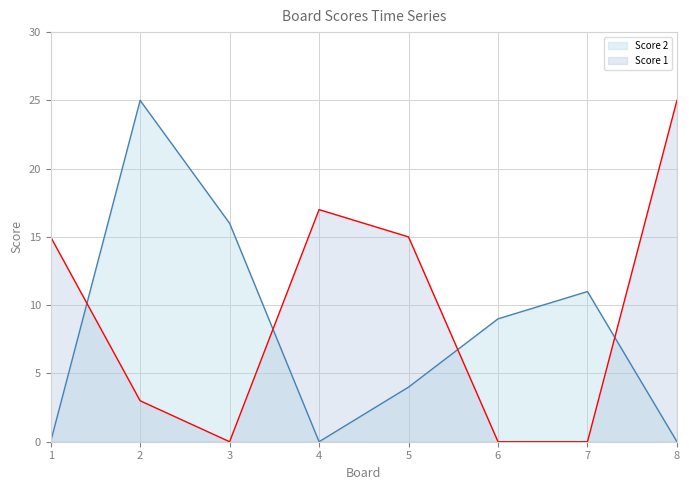

Which category has the lowest value across all series?

3